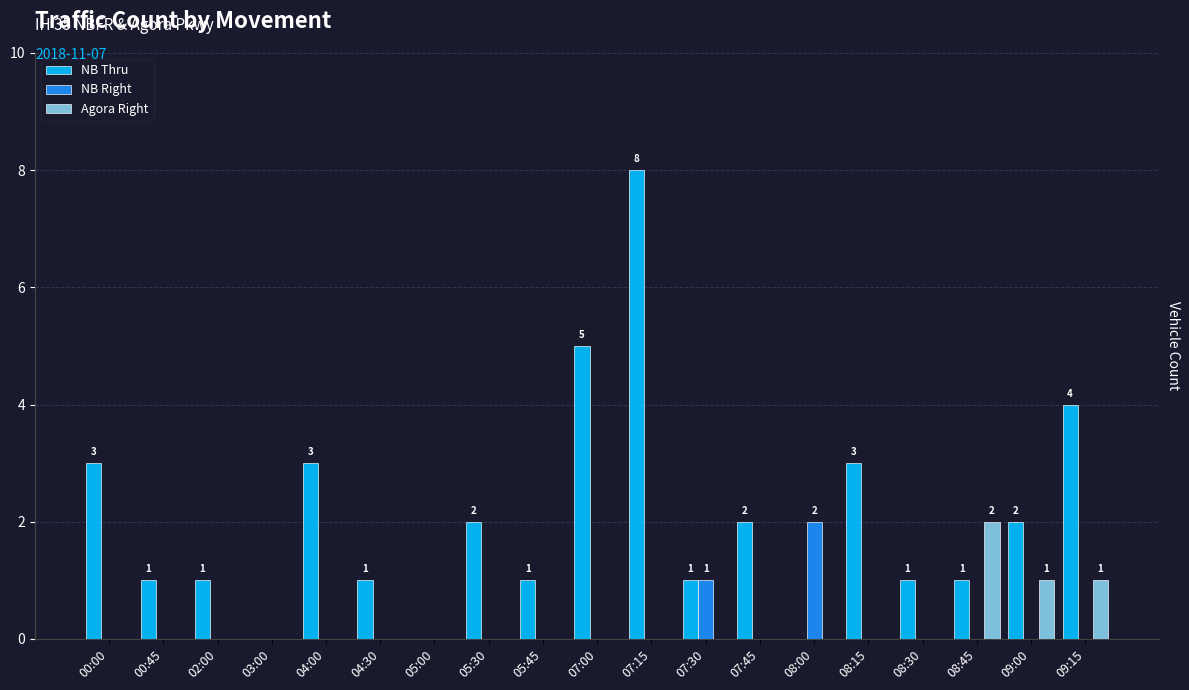

The value of NB Thru at 02:00 is 1. True or false?

True